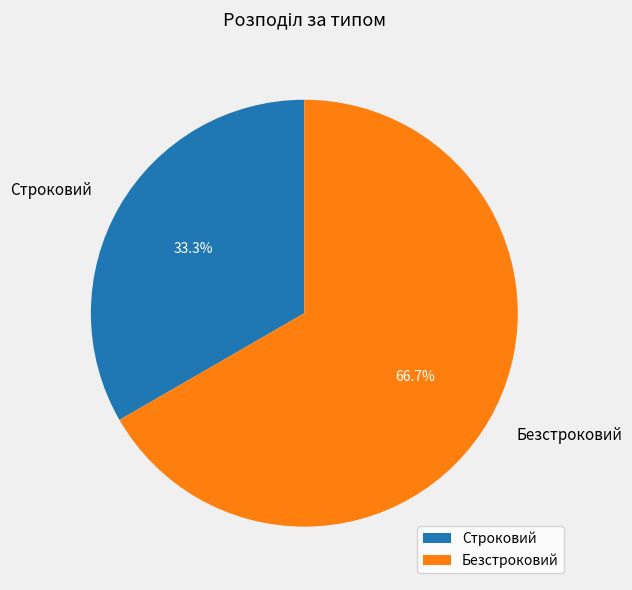

Which category has the biggest portion of the pie?

Безстроковий